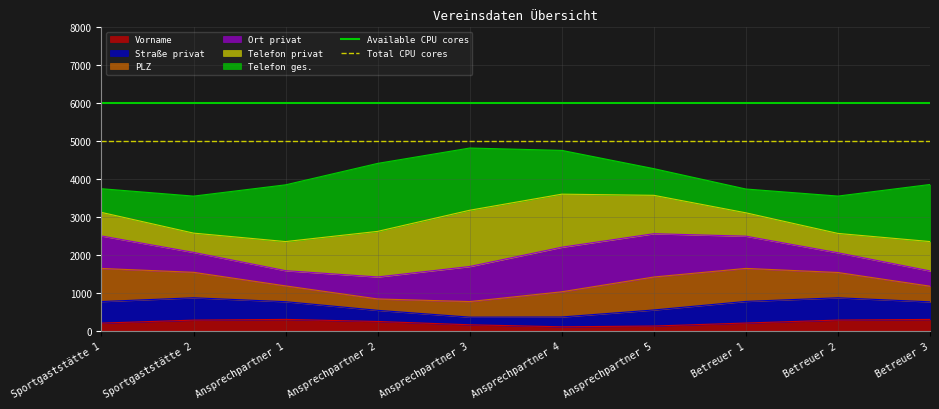

At which label is Available CPU cores closest to 6000?

Sportgaststätte 1